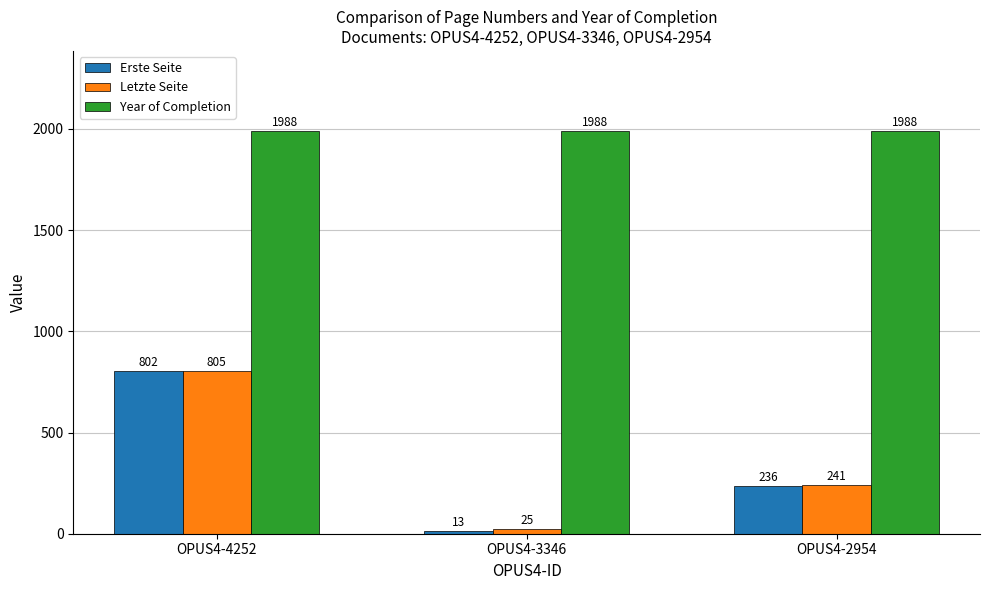

How many Letzte Seite values are between 25 and 805?

3